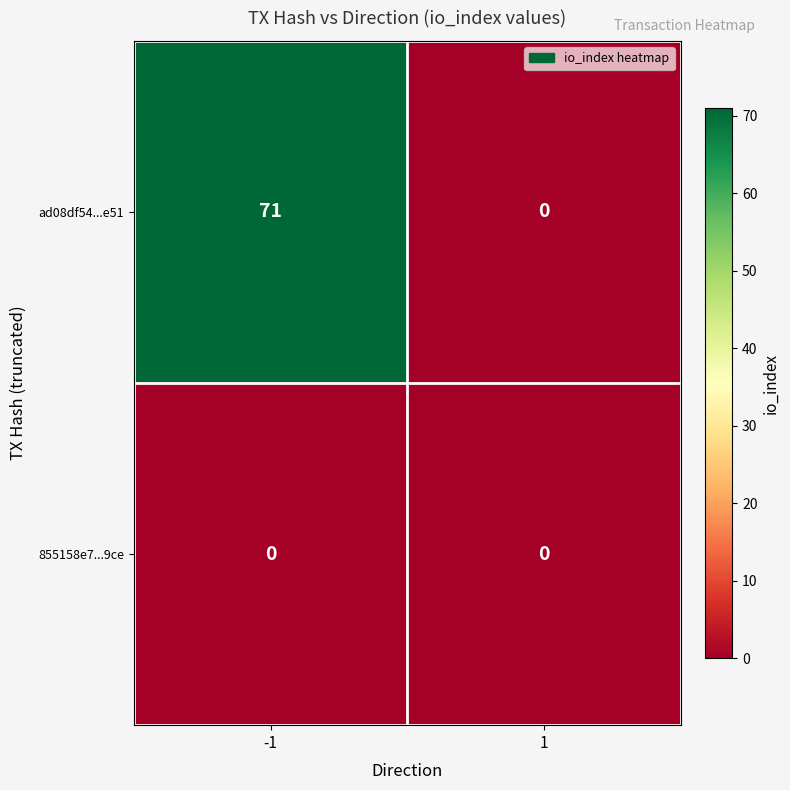

Read the ad08df54...e51 value at -1.

71